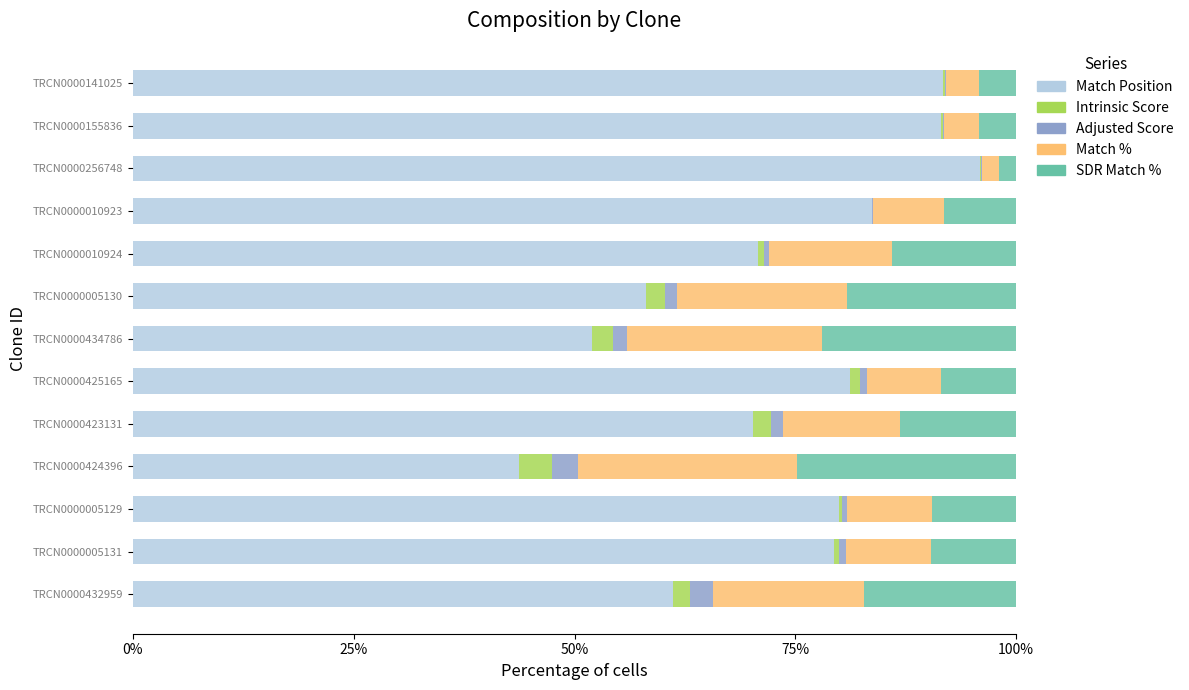

What is the maximum value for Match Position?

95.9